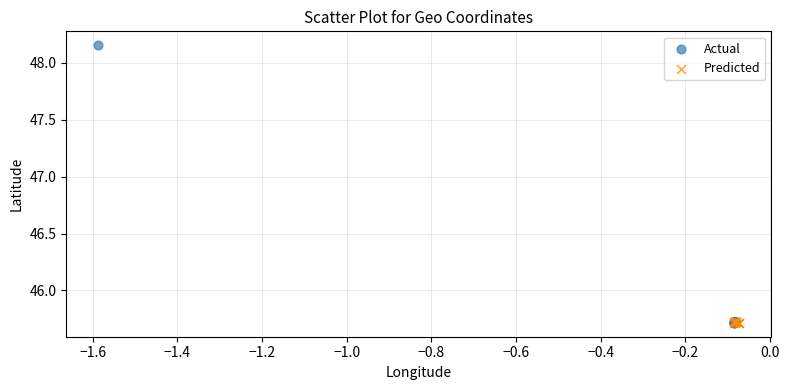

Which series has the largest Y range (max minus min)?

Actual